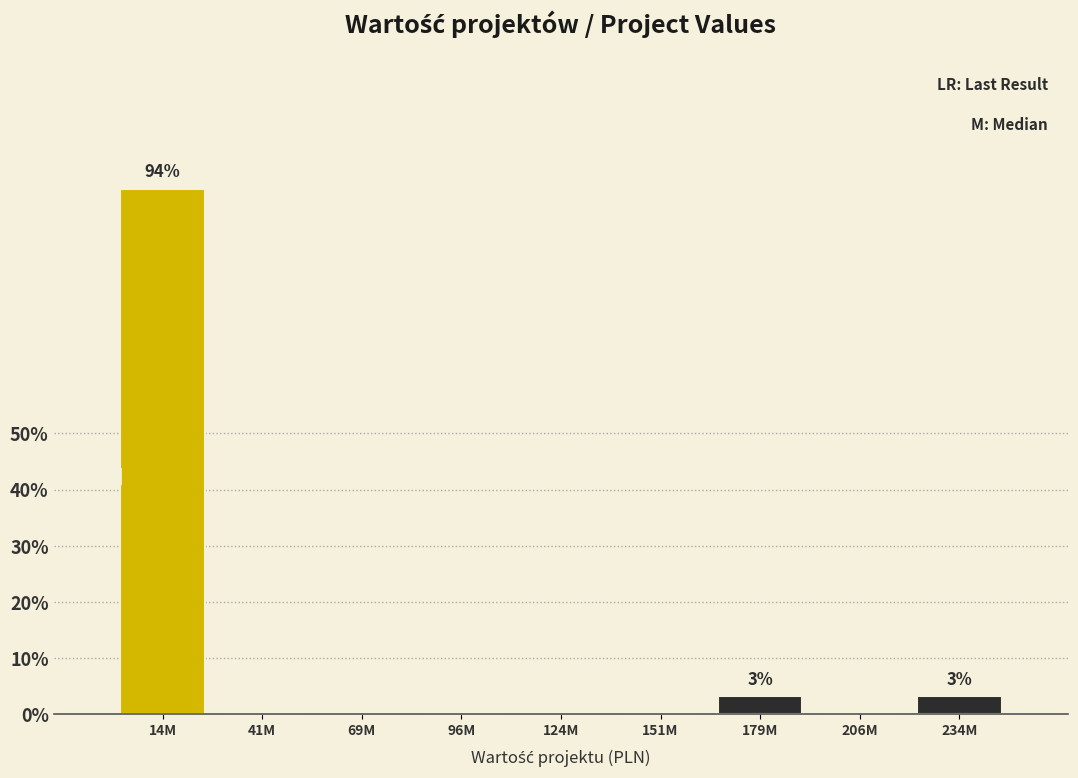

Which has a higher value, 41M or 234M?

234M